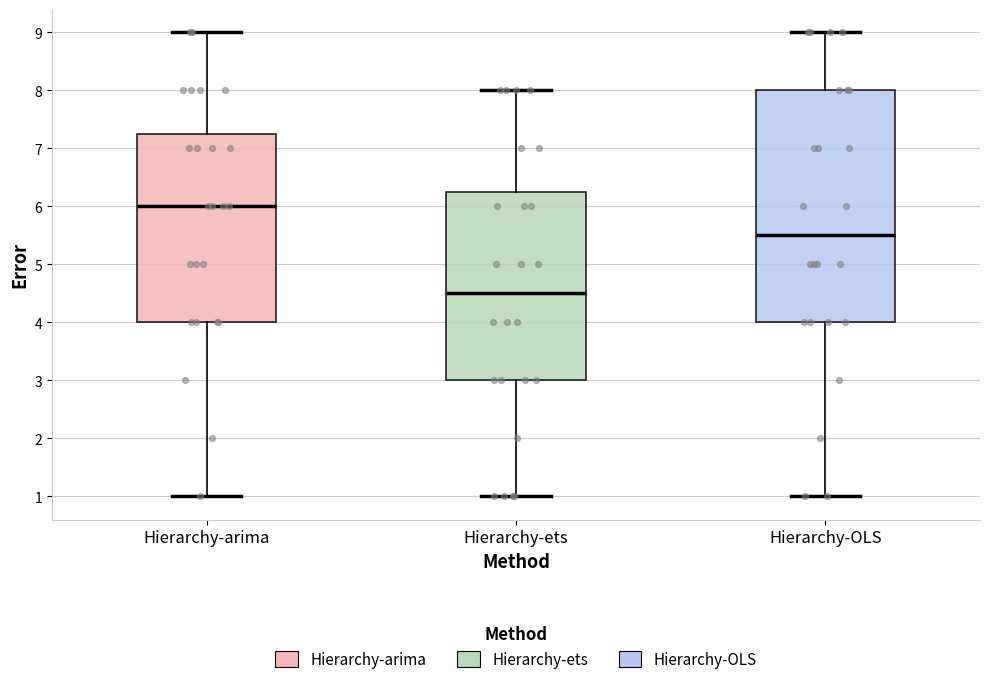

Which box is the tallest, from its lower edge to its upper edge?

Hierarchy-OLS